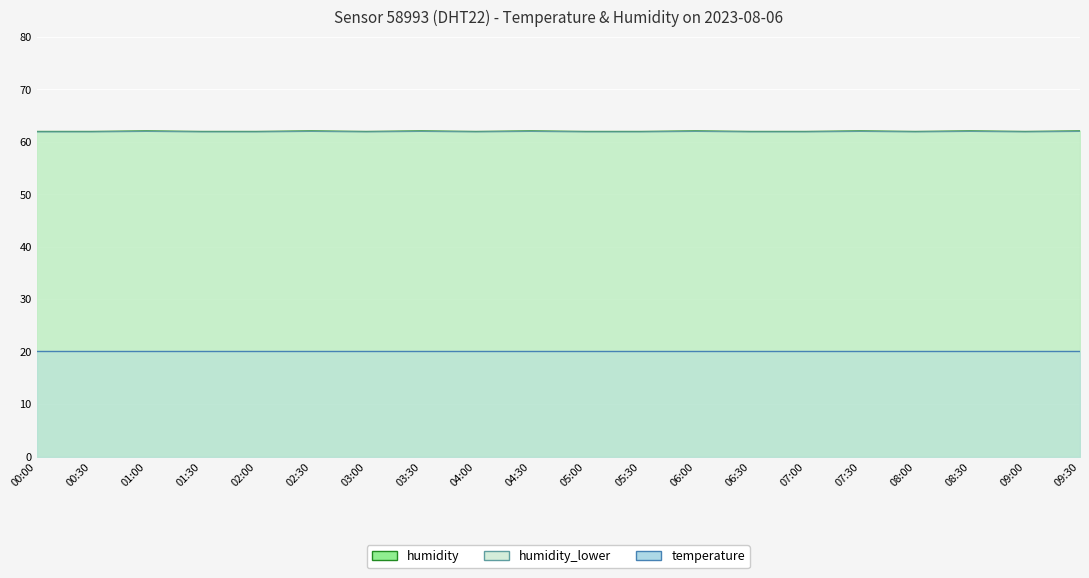

The humidity series shows 34.1 at 06:00. True or false?

False